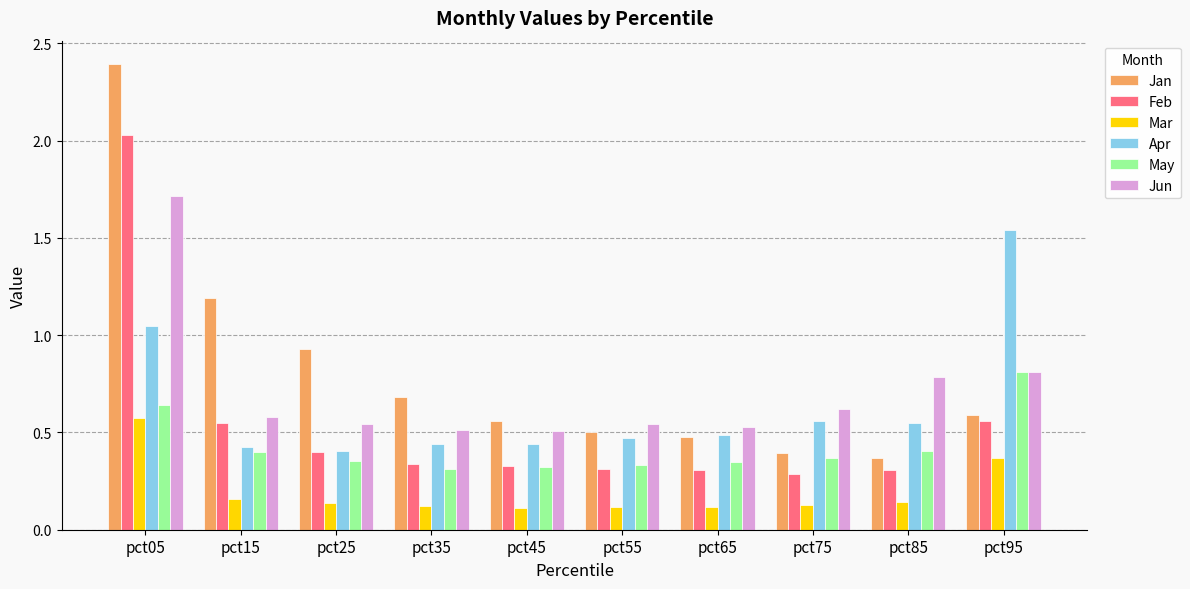

Which series has the largest range (max minus min)?

Jan